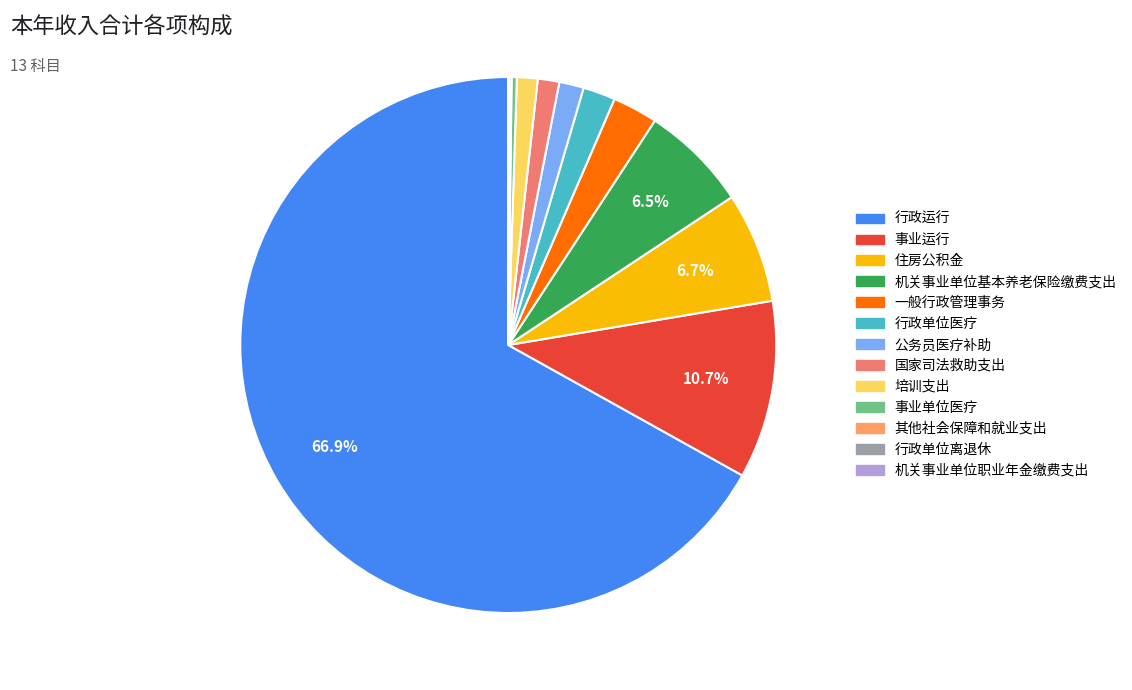

What percentage is the 培训支出 slice, to the nearest percent?

1%